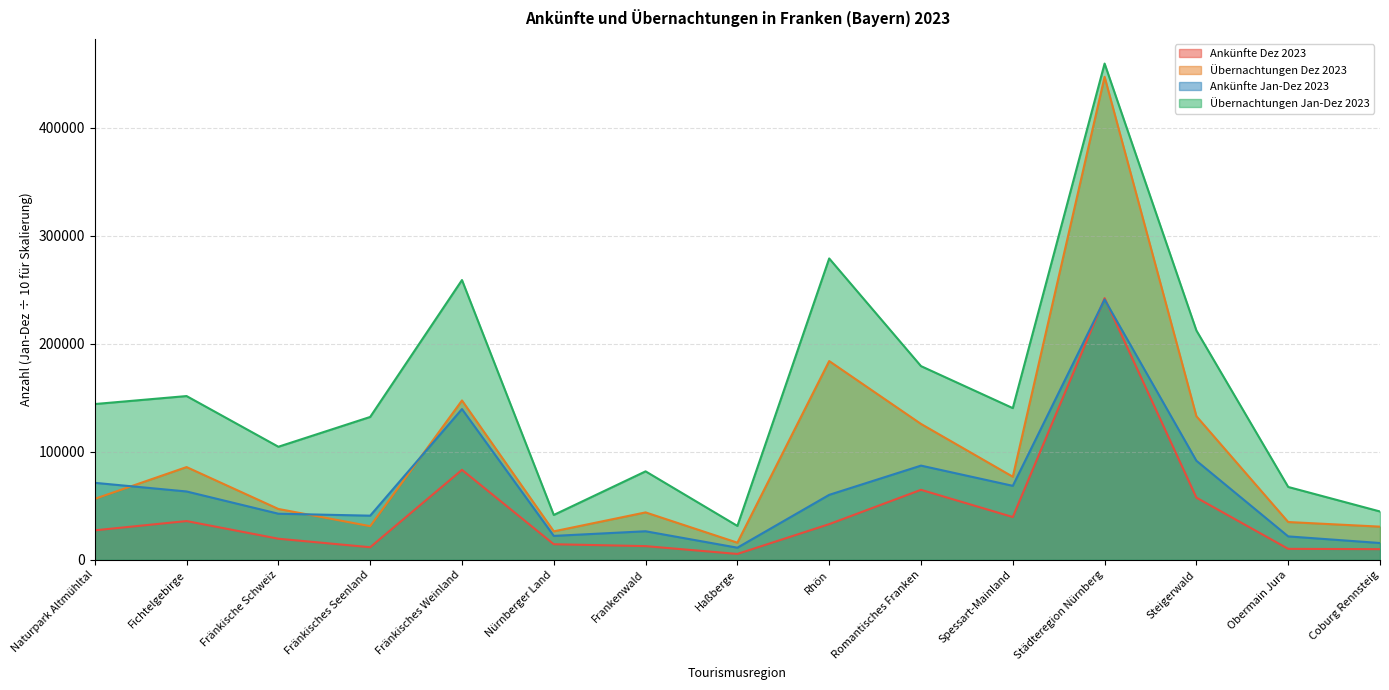

True or false: Übernachtungen Dez 2023 and Ankünfte Dez 2023 intersect in this chart.

False